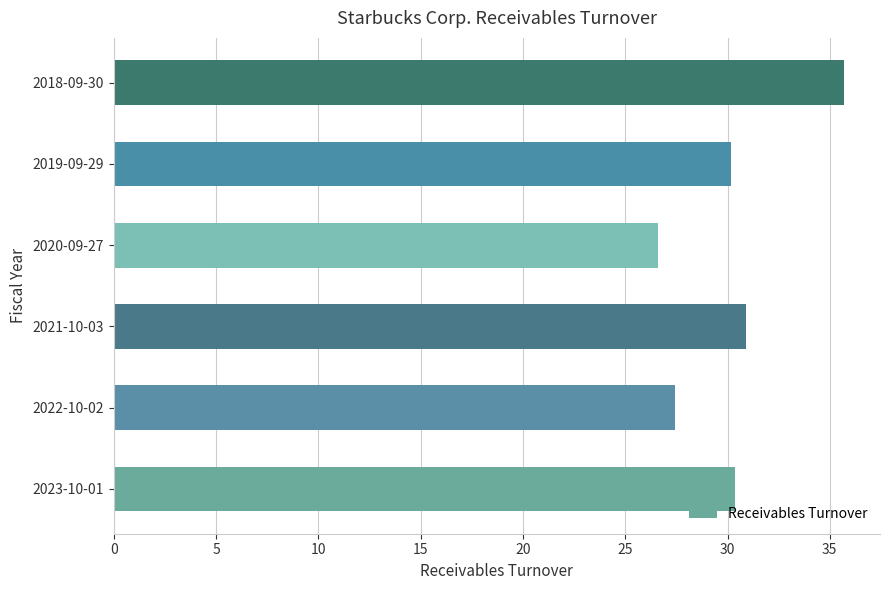

At which category does the chart reach its peak across all series?

2018-09-30